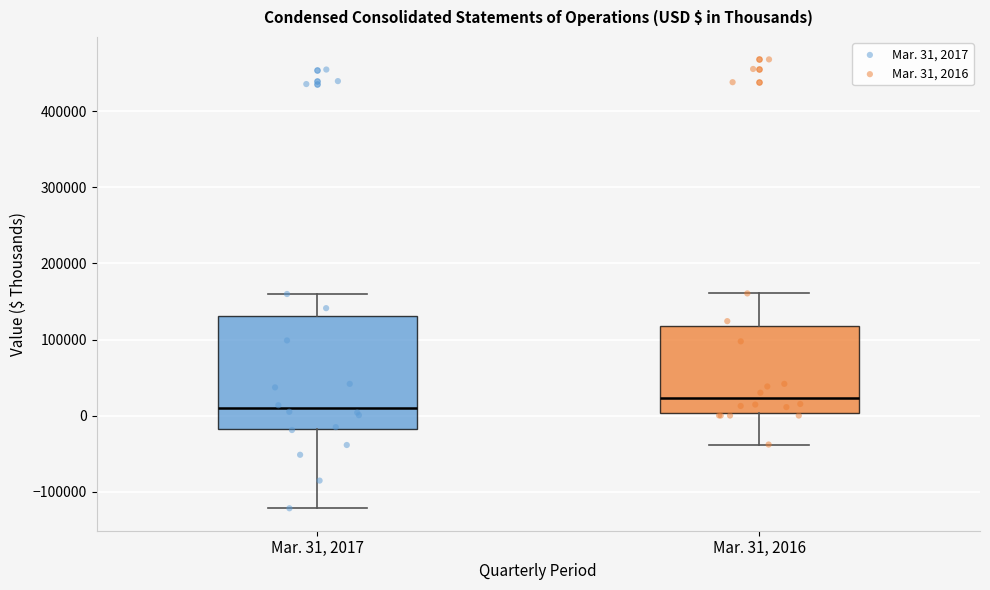

Reading left to right, read every box against the y-axis: the position of its median line, the range the box covers, and the ends of its whiskers. The values are not printed on the chart, so give them approximately, as read against the axis.

Mar. 31, 2017: median 10000, box -20000 to 130000, whiskers -120000 to 160000
Mar. 31, 2016: median 20000, box 0 to 120000, whiskers -40000 to 160000